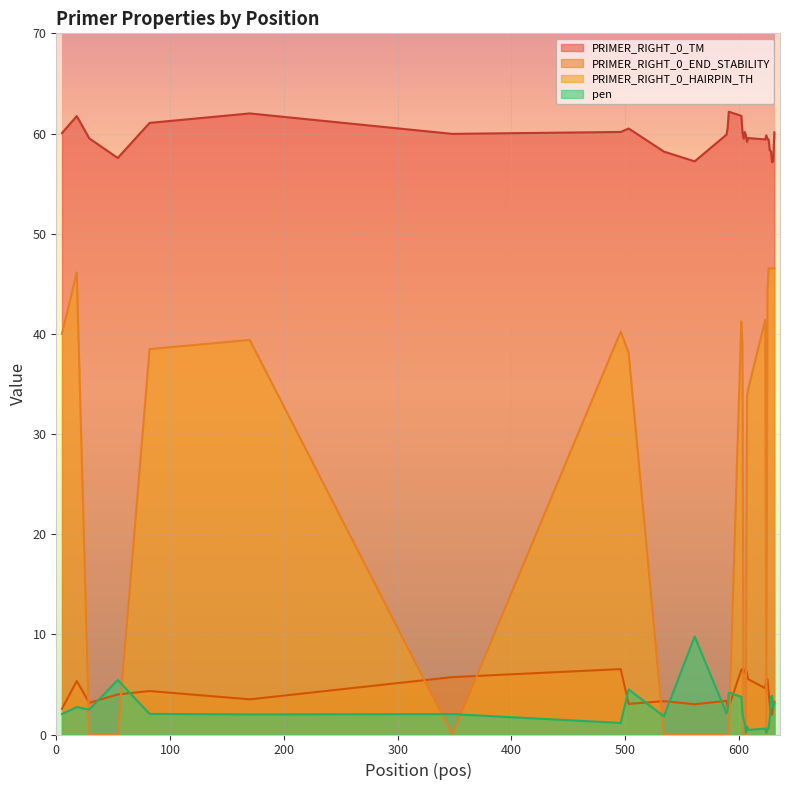

Is the value of PRIMER_RIGHT_0_HAIRPIN_TH at 589 greater than the value of PRIMER_RIGHT_0_TM at 5?

No